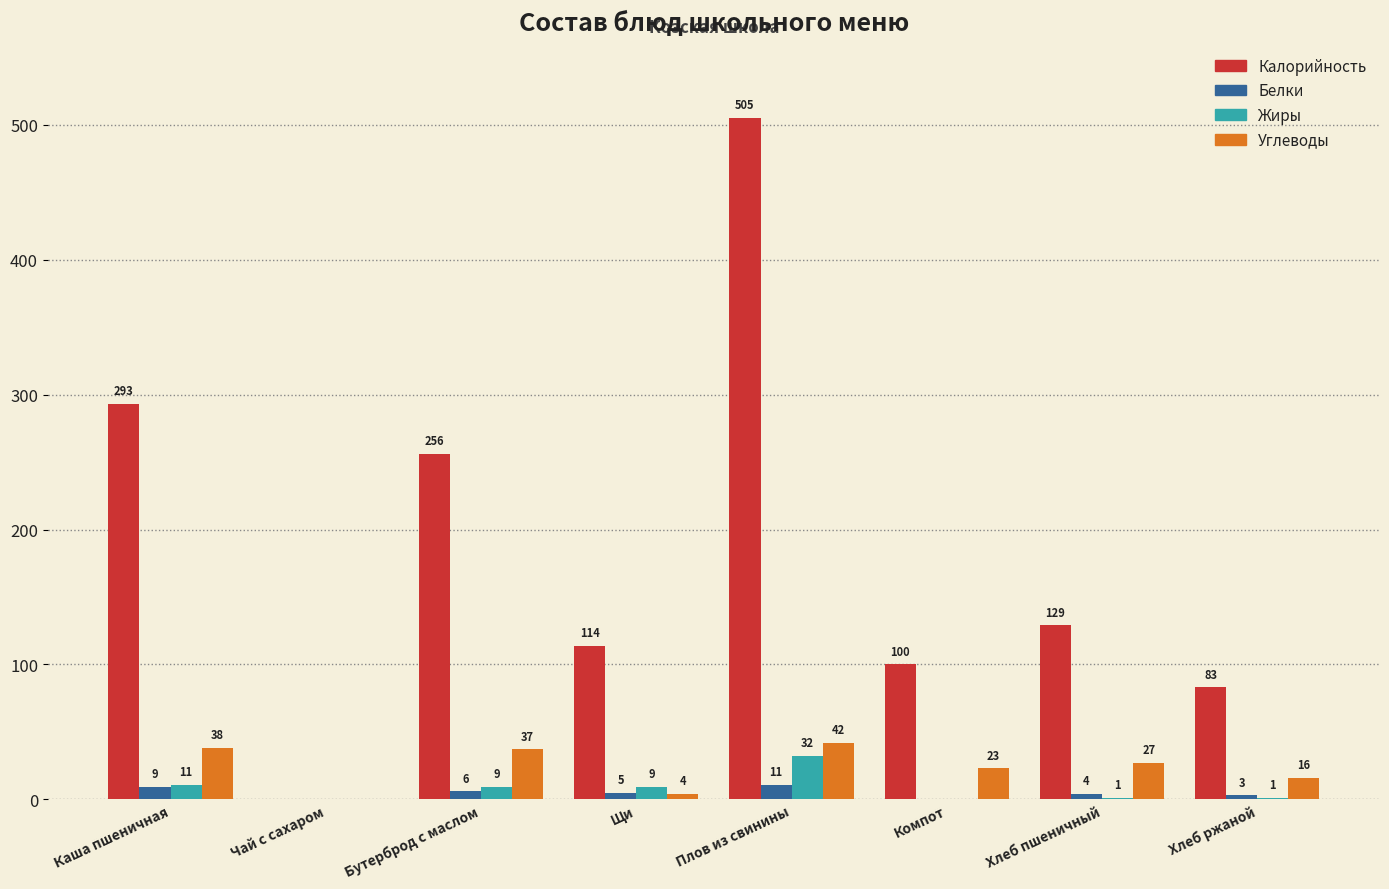

Reading right to left, transcribe all the data shown in this chart.

Калорийность: Хлеб ржаной=83	Хлеб пшеничный=129	Компот=100	Плов из свинины=505	Щи=114	Бутерброд с маслом=256	Чай с сахаром=0	Каша пшеничная=293
Белки: Хлеб ржаной=3	Хлеб пшеничный=4	Компот=0	Плов из свинины=11	Щи=5	Бутерброд с маслом=6	Чай с сахаром=0	Каша пшеничная=9
Жиры: Хлеб ржаной=1	Хлеб пшеничный=1	Компот=0	Плов из свинины=32	Щи=9	Бутерброд с маслом=9	Чай с сахаром=0	Каша пшеничная=11
Углеводы: Хлеб ржаной=16	Хлеб пшеничный=27	Компот=23	Плов из свинины=42	Щи=4	Бутерброд с маслом=37	Чай с сахаром=0	Каша пшеничная=38